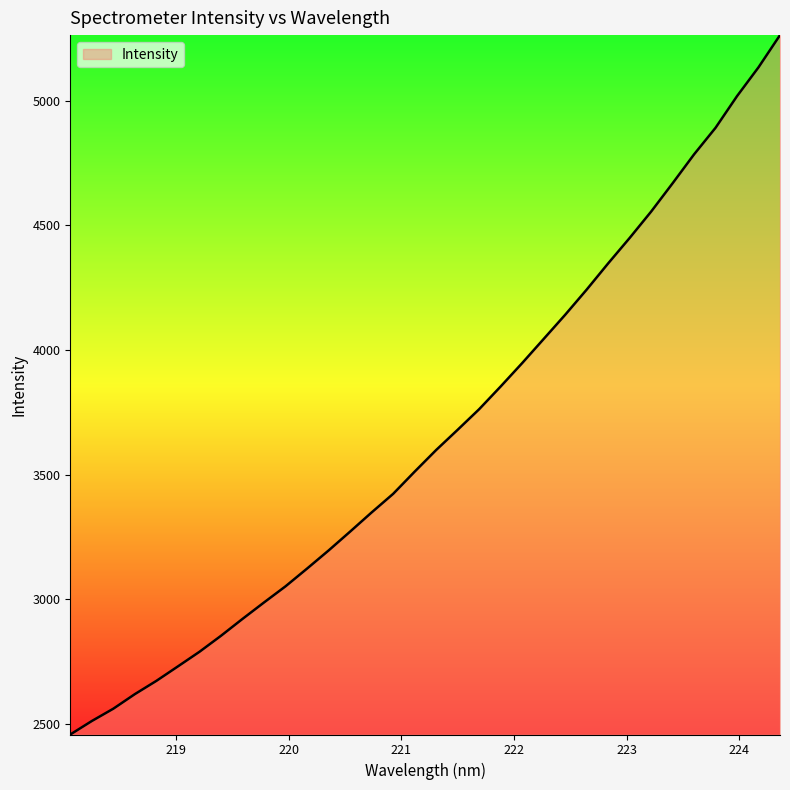

What is the maximum value shown in the chart?

5262.3